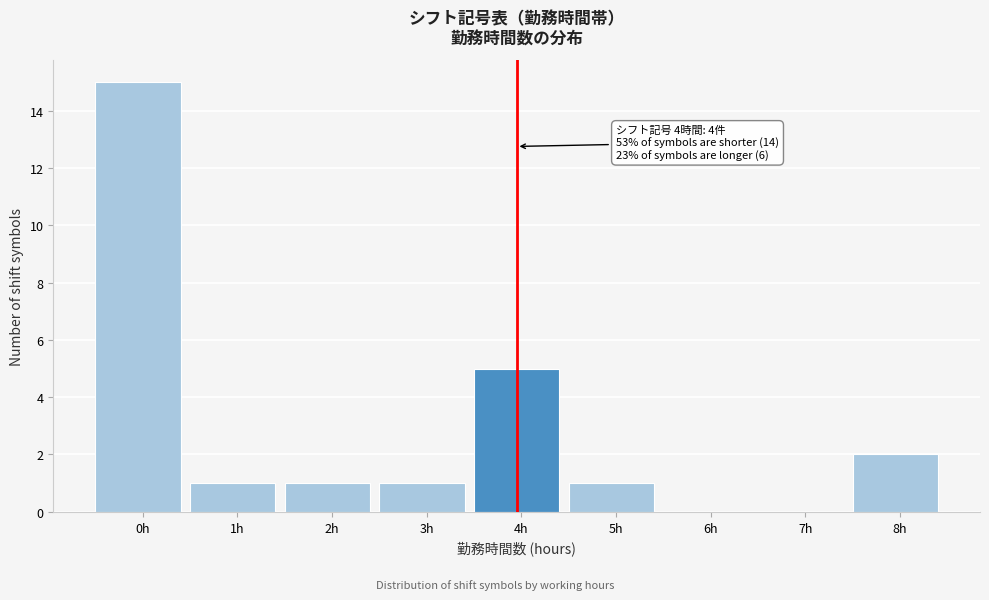

Reading left to right, list all the values displayed in this chart.

0h=15	1h=1	2h=1	3h=1	4h=5	5h=1	6h=0	7h=0	8h=2